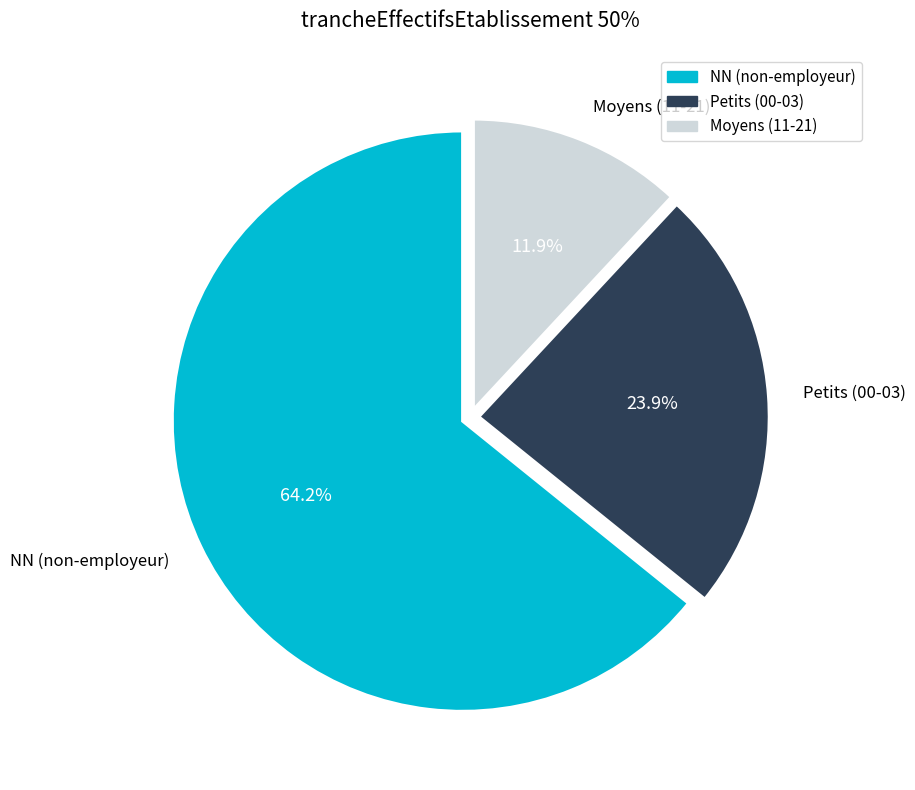

How many segments does this pie chart have?

3